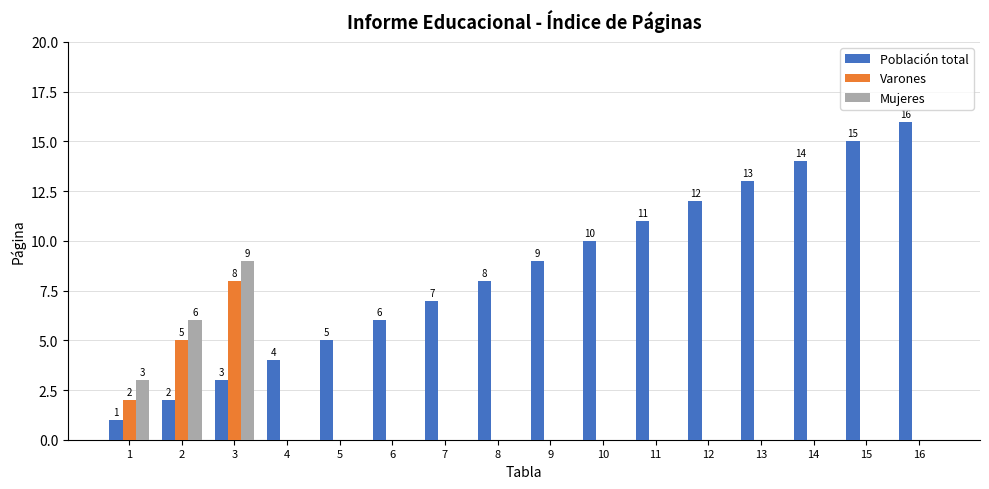

Does the chart contain stacked bars?

No